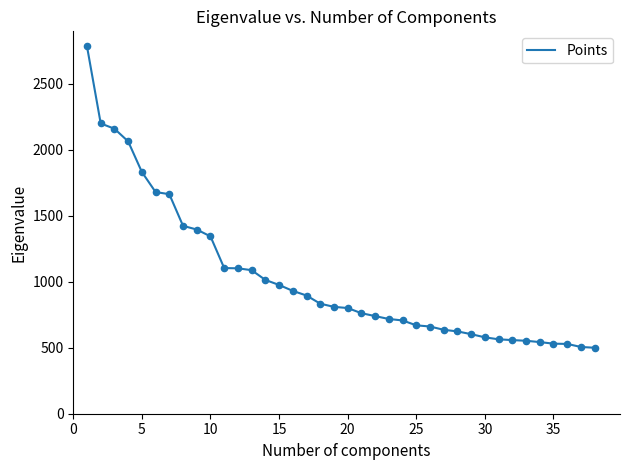

What is the greatest value displayed?

2784